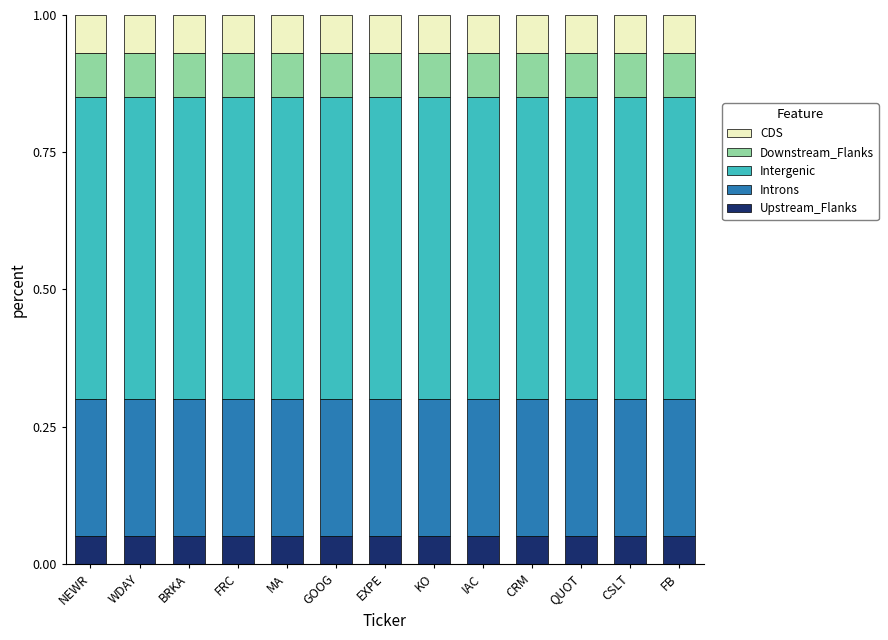

Is it true that Upstream_Flanks equals 0.0 at GOOG?

False